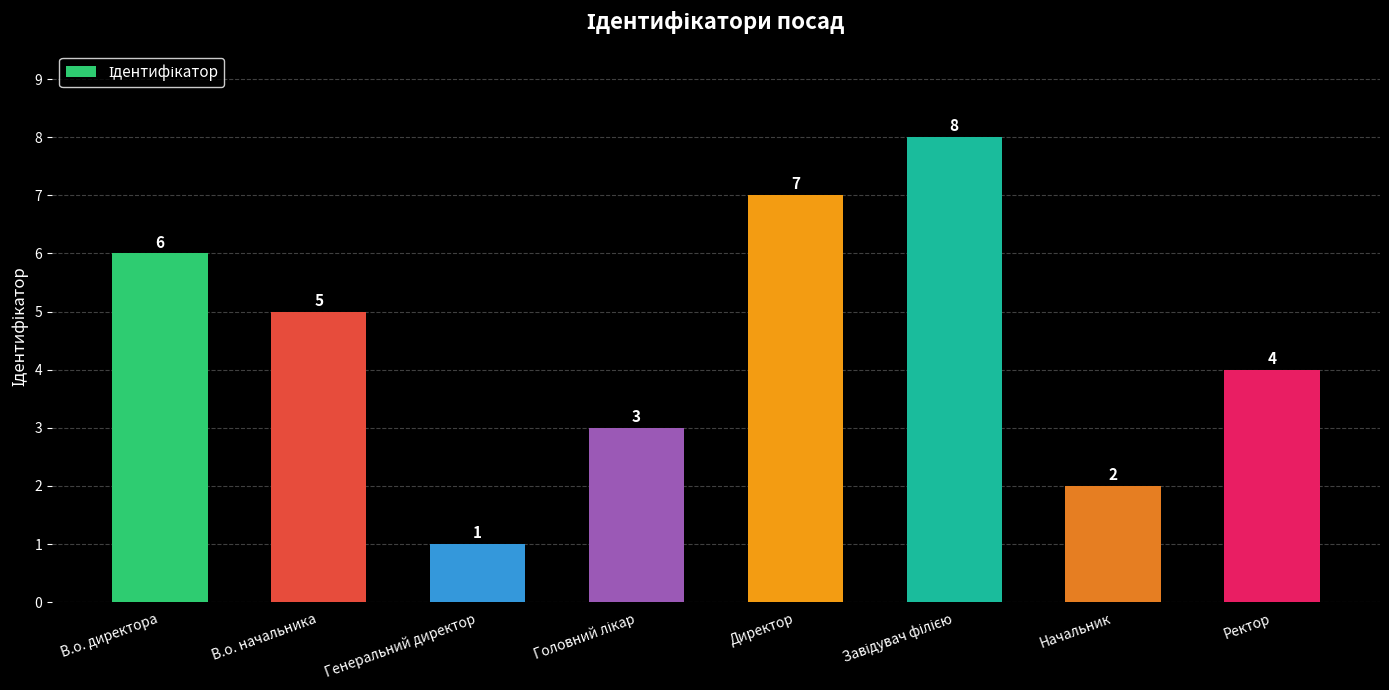

How many data points does each series have?

8